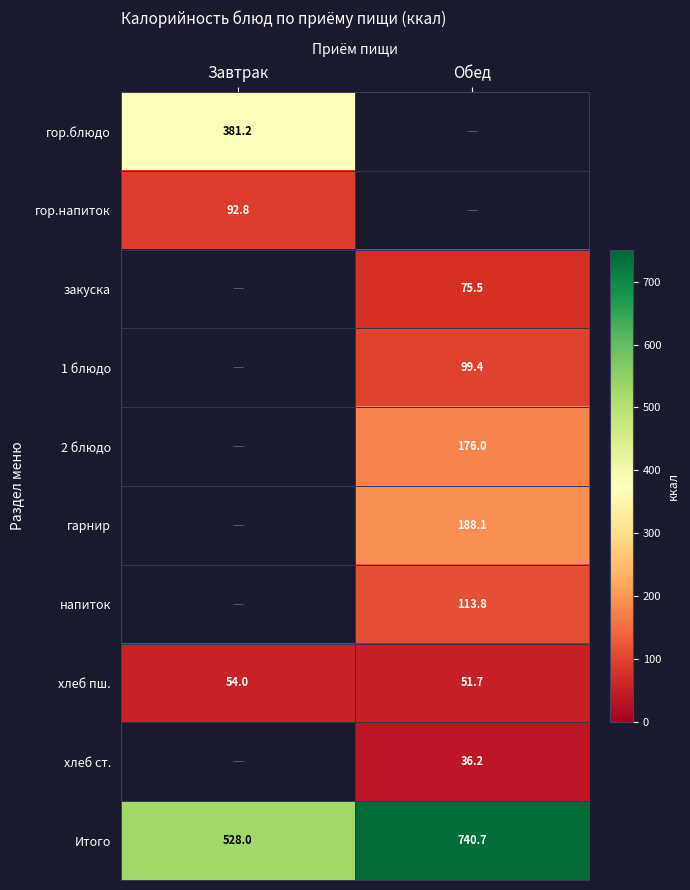

Between Завтрак and Обед, which is larger?

Обед